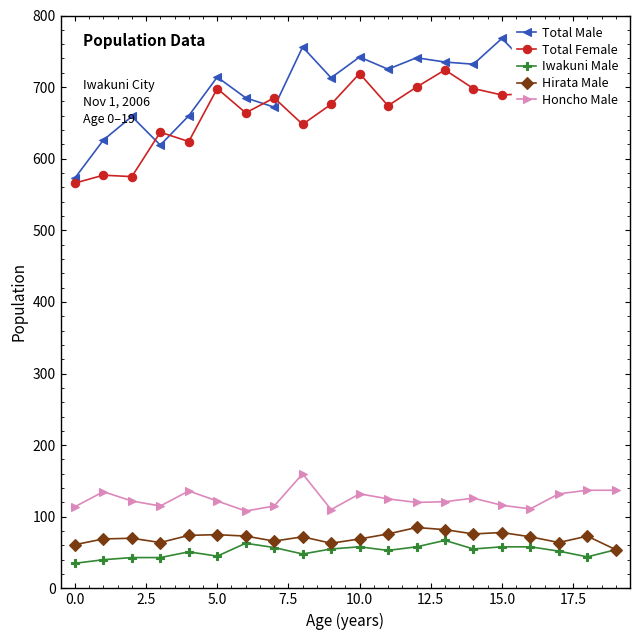

True or false: Hirata Male and Honcho Male cross at least once.

False